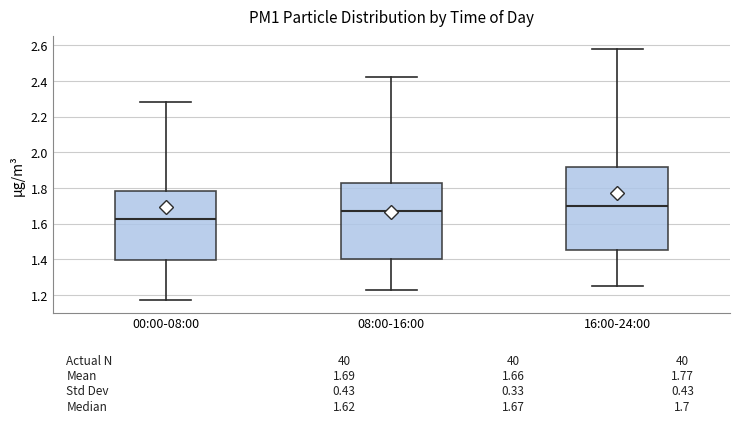

Which box is the tallest, from its lower edge to its upper edge?

16:00-24:00